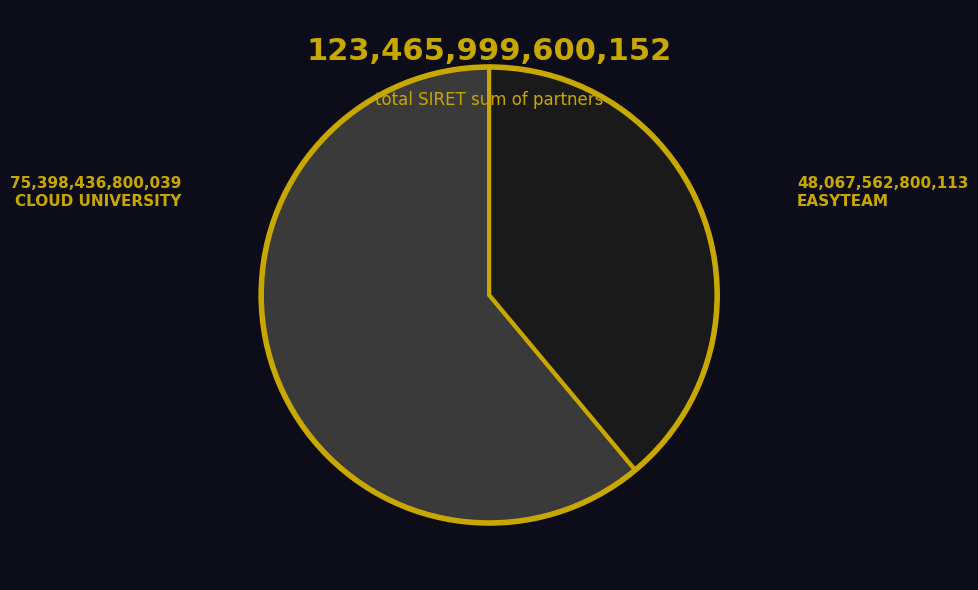

What is the smallest slice in the pie chart?

EASYTEAM